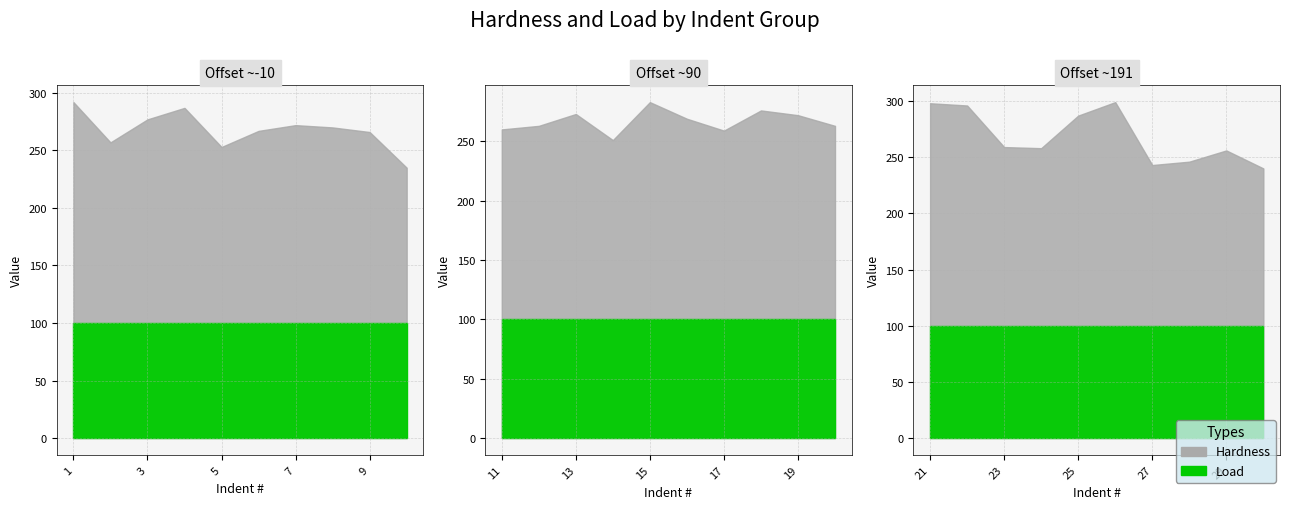

At how many categories does at least one series exceed 42?

30